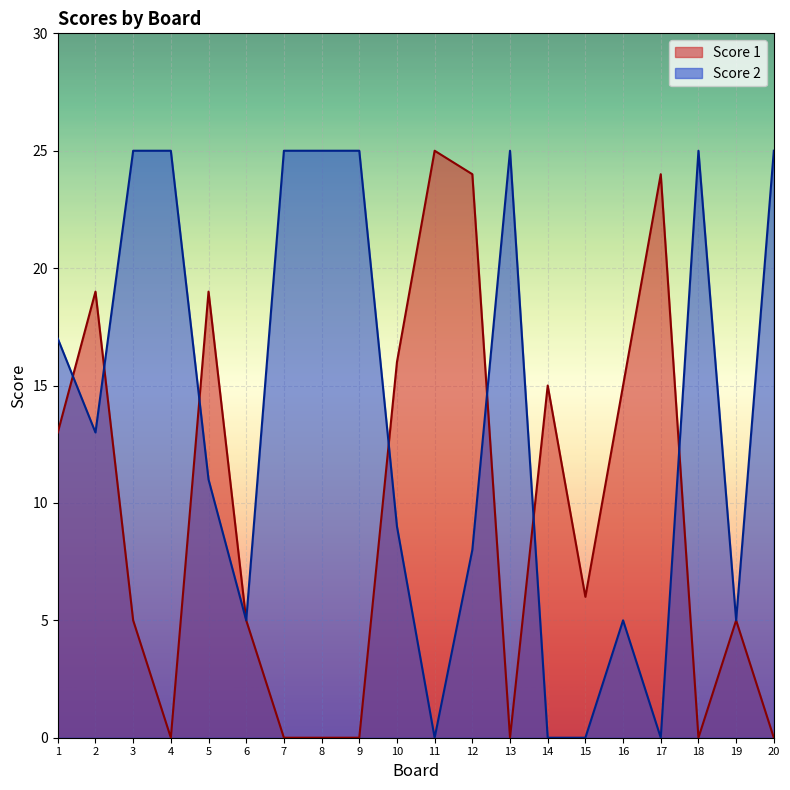

What is the maximum value shown in the chart?

25